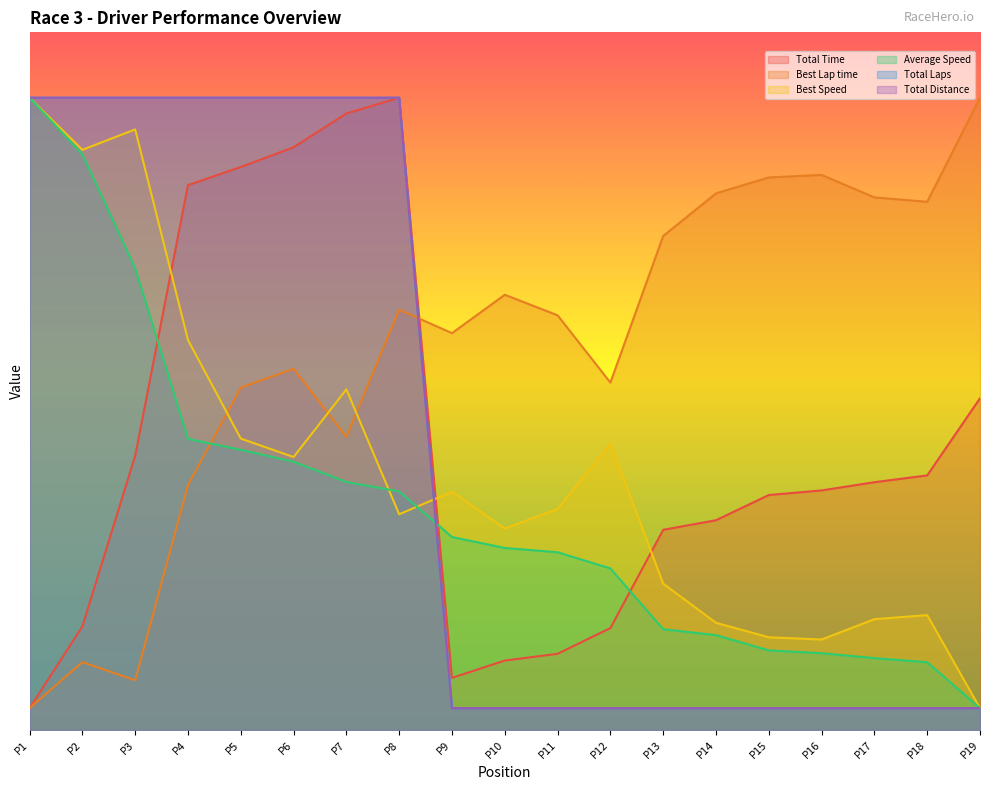

Does the chart display data point markers on the line(s)?

No